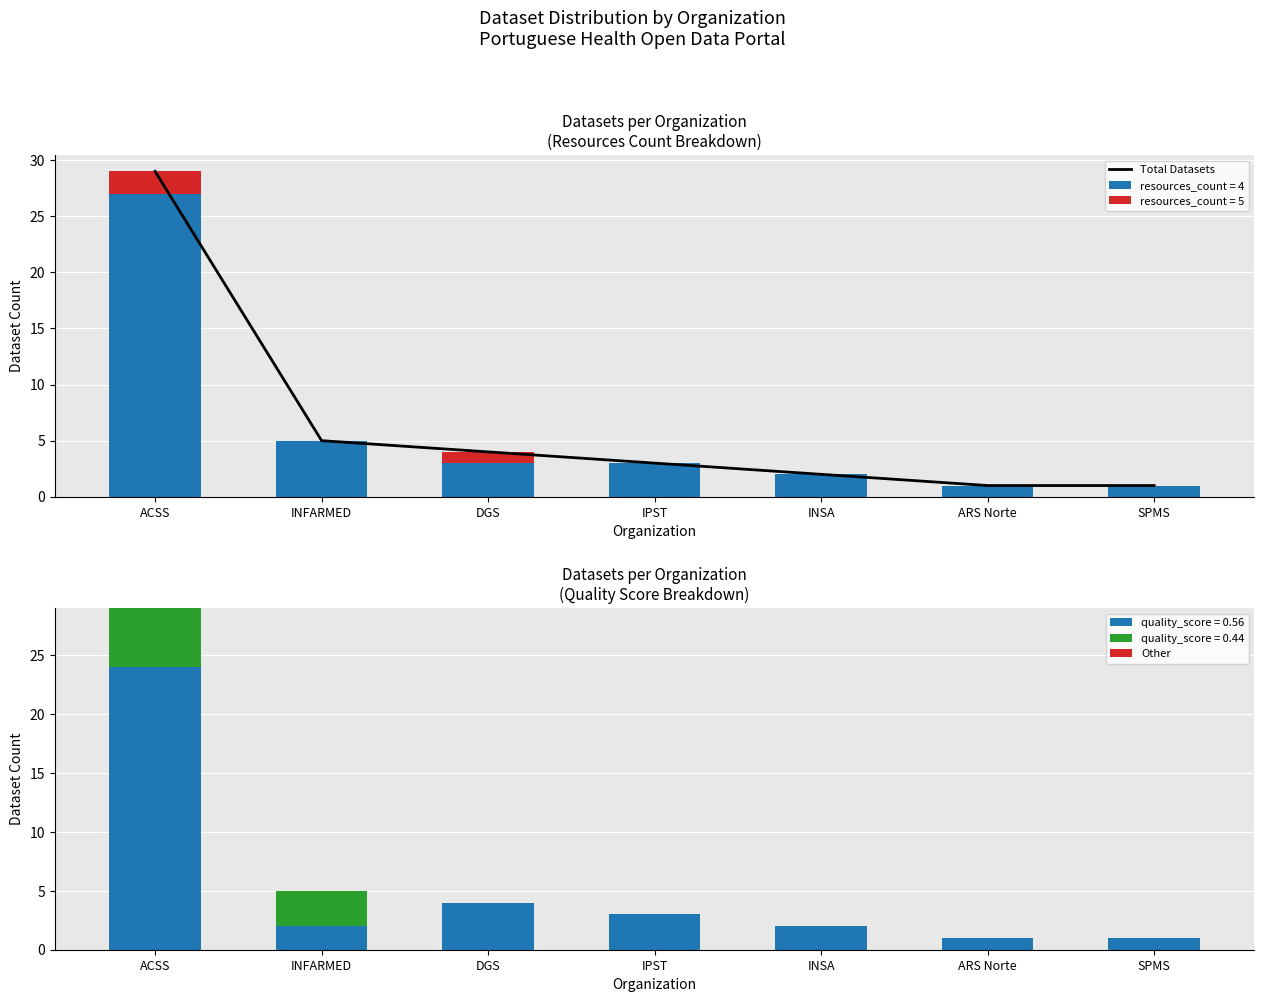

The Total Datasets series shows 4 at DGS. True or false?

True